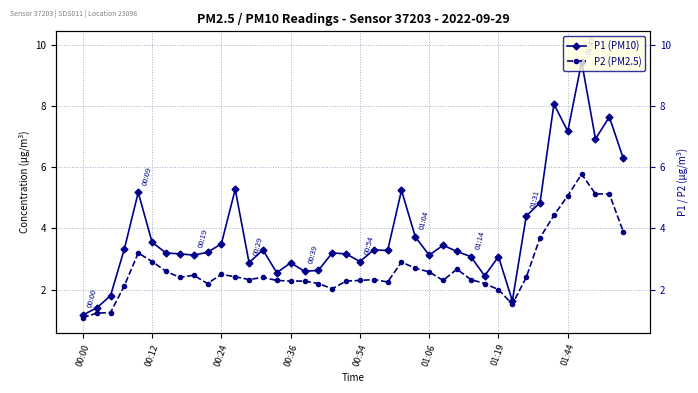

Rank the series by their average value, from lowest to highest.

P2 (PM2.5), P1 (PM10)